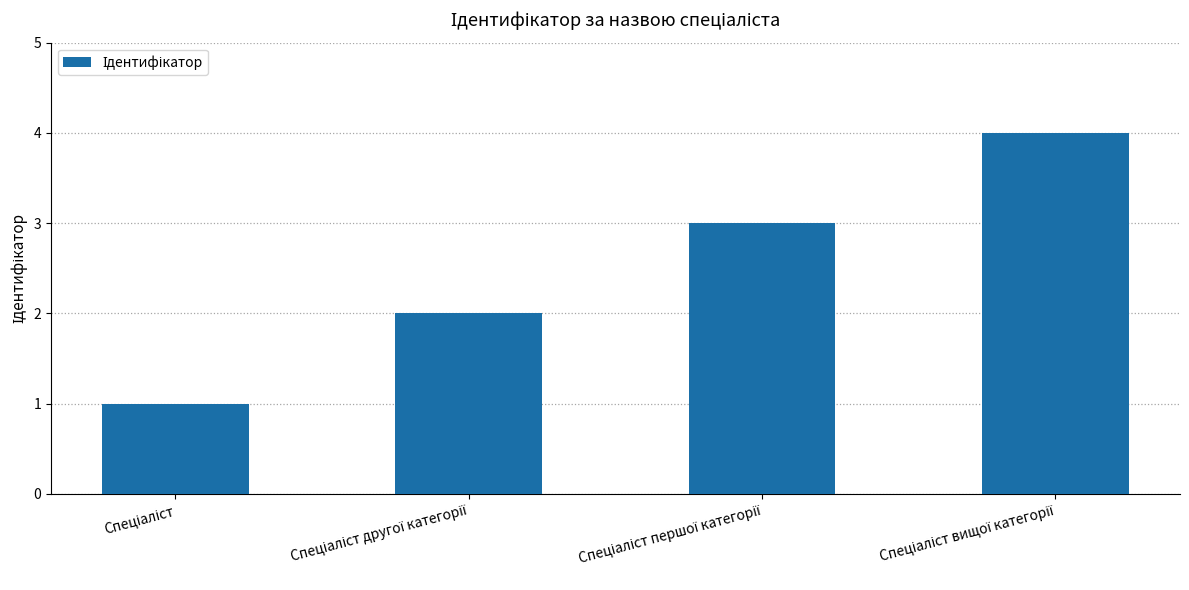

What is the sum of all values?

10